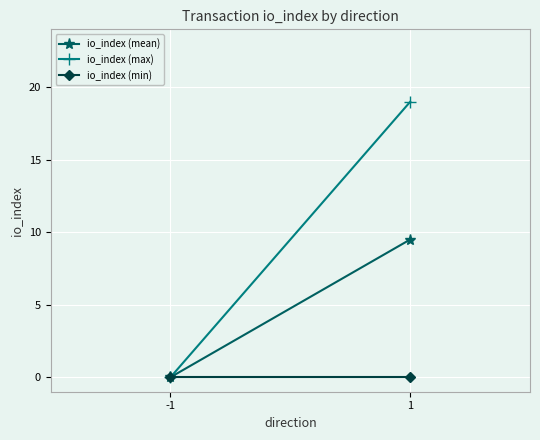

Reading right to left, list all the values displayed in this chart.

io_index (mean): 1=9.5	-1=0.0
io_index (max): 1=19.0	-1=0.0
io_index (min): 1=0.0	-1=0.0